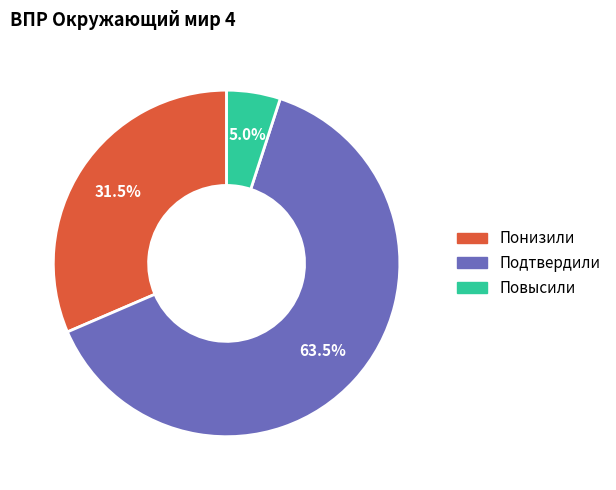

What percentage do Повысили and Подтвердили together represent?

68.5%